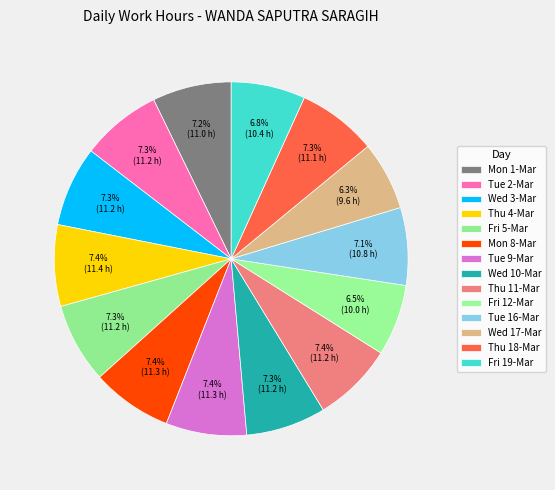

Rank the categories by value from lowest to highest.

Wed 17-Mar, Fri 12-Mar, Fri 19-Mar, Tue 16-Mar, Mon 1-Mar, Thu 18-Mar, Wed 10-Mar, Fri 5-Mar, Wed 3-Mar, Tue 2-Mar, Thu 11-Mar, Mon 8-Mar, Tue 9-Mar, Thu 4-Mar